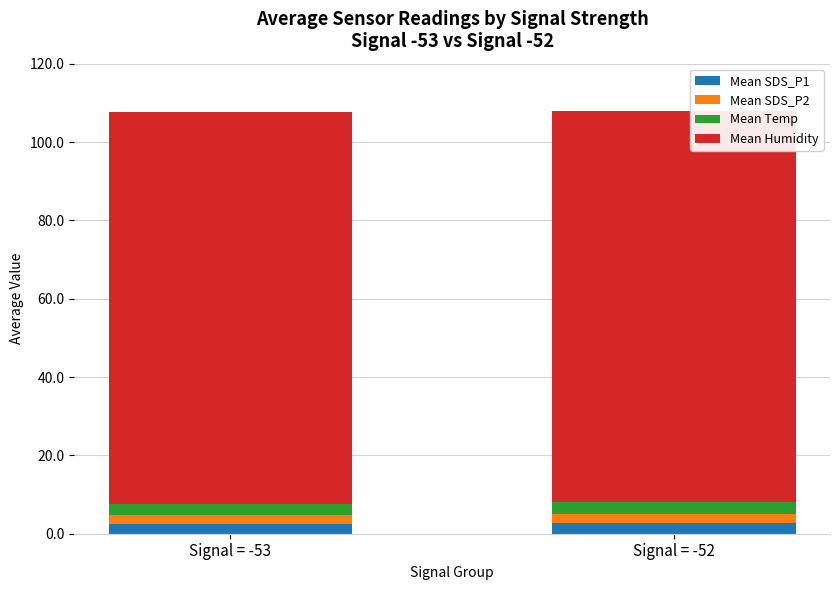

What is the average value of the Mean SDS_P1 series?

2.6